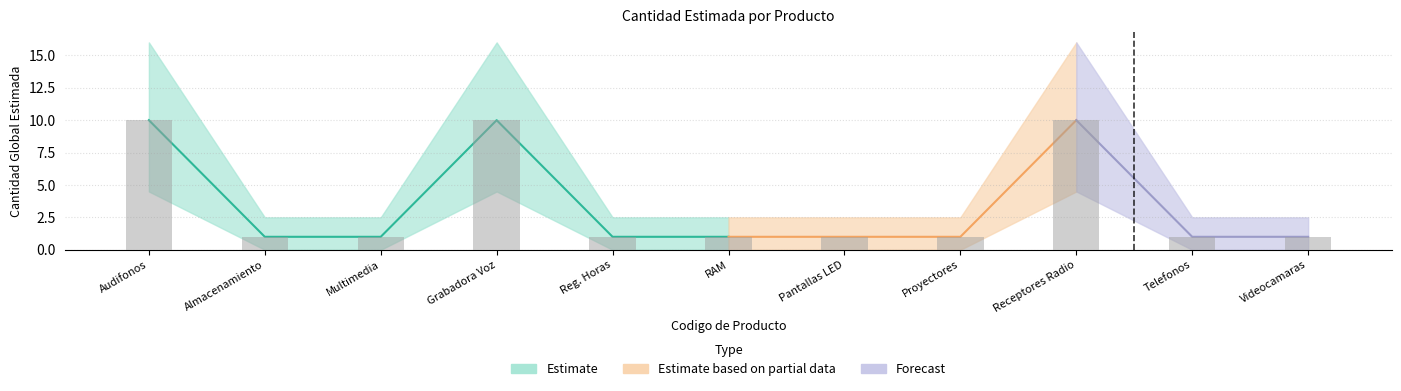

Reading left to right, extract all data points from this chart.

10	1	1	10	1	1	1	1	10	1	1